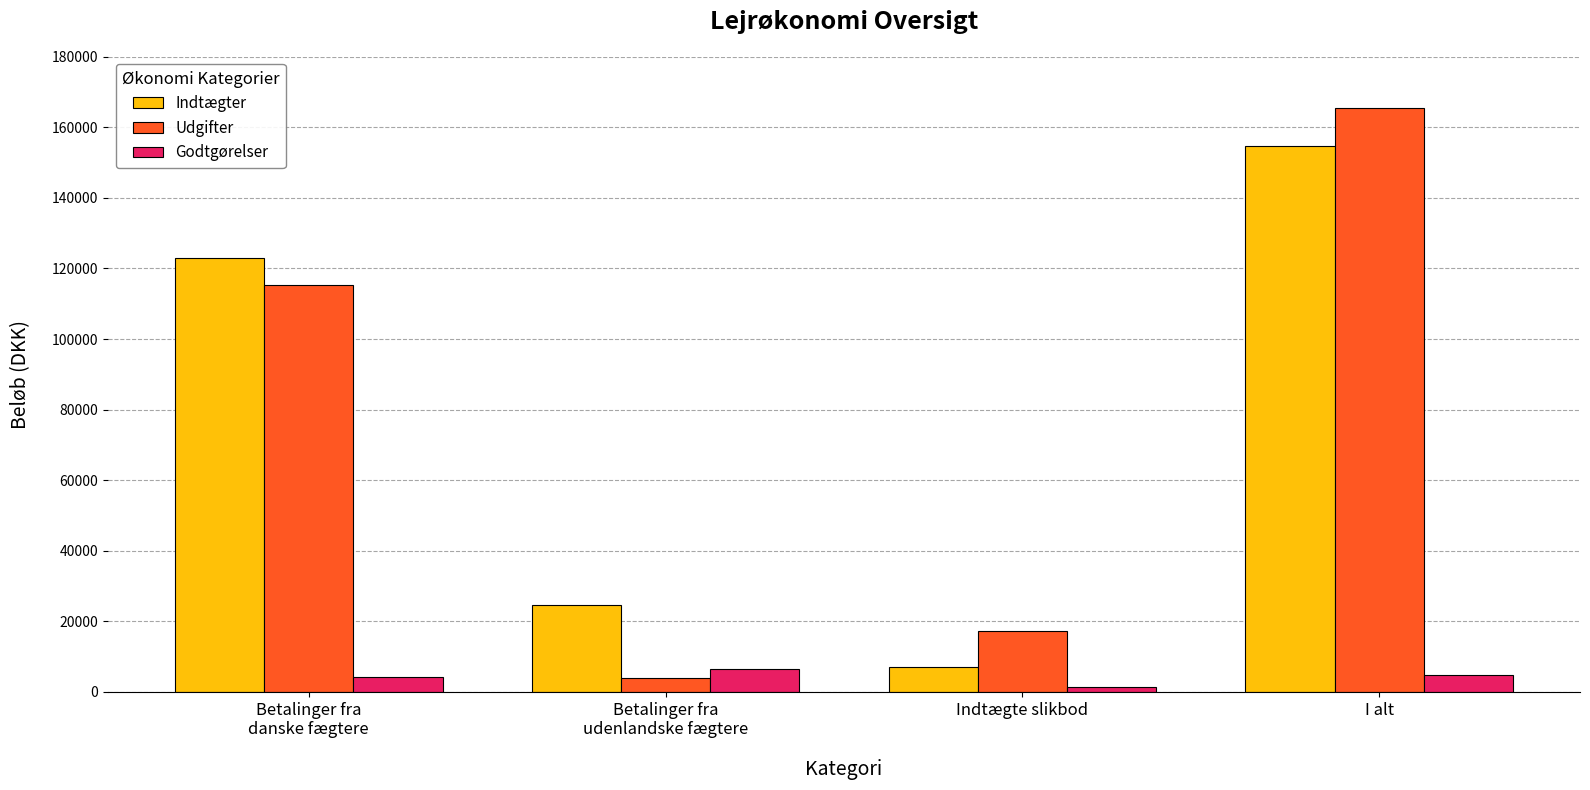

At which label does Indtægter reach its minimum?

Indtægte slikbod